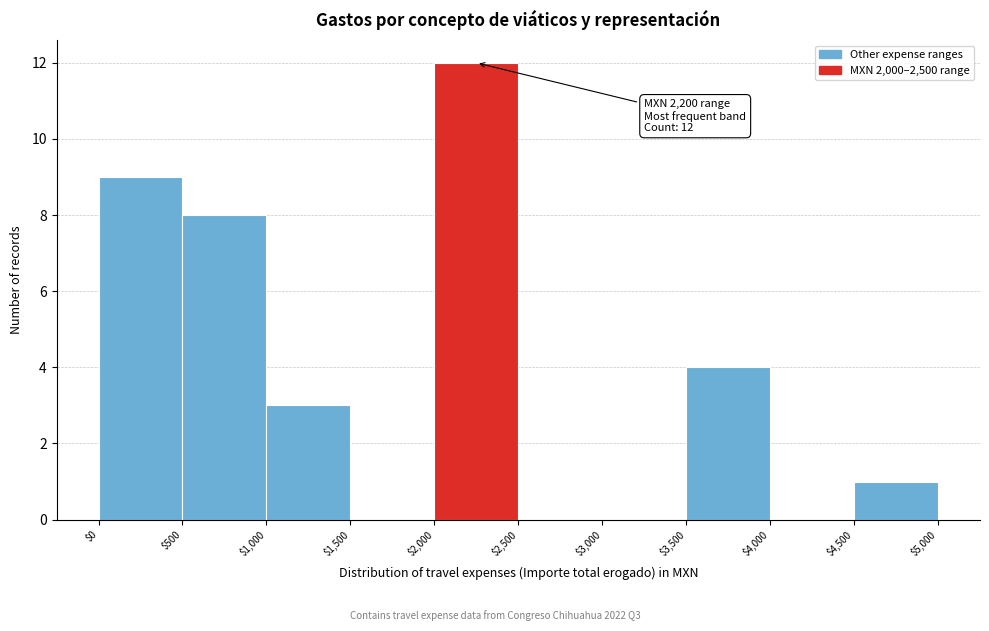

Which range on the x-axis has the tallest bar?

$2,000 to $2,500